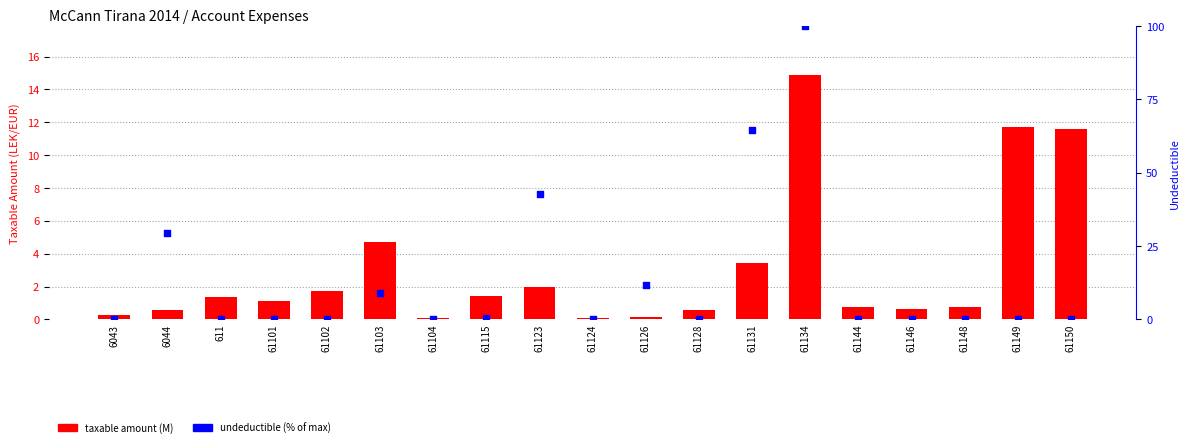

At which category is the sum across all series the highest?

61134